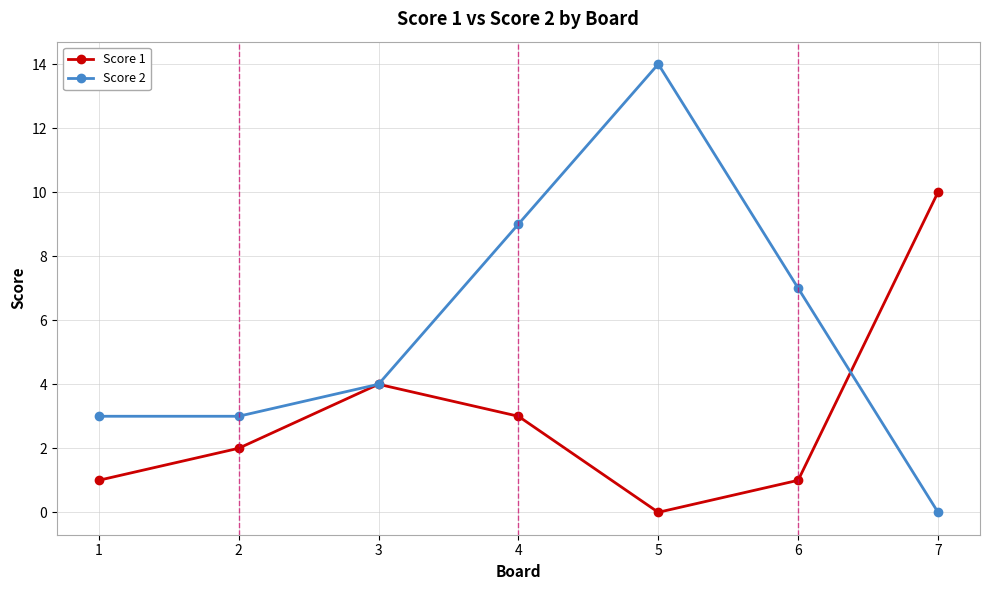

Is the value of Score 1 at 6 greater than the value of Score 2 at 5?

No